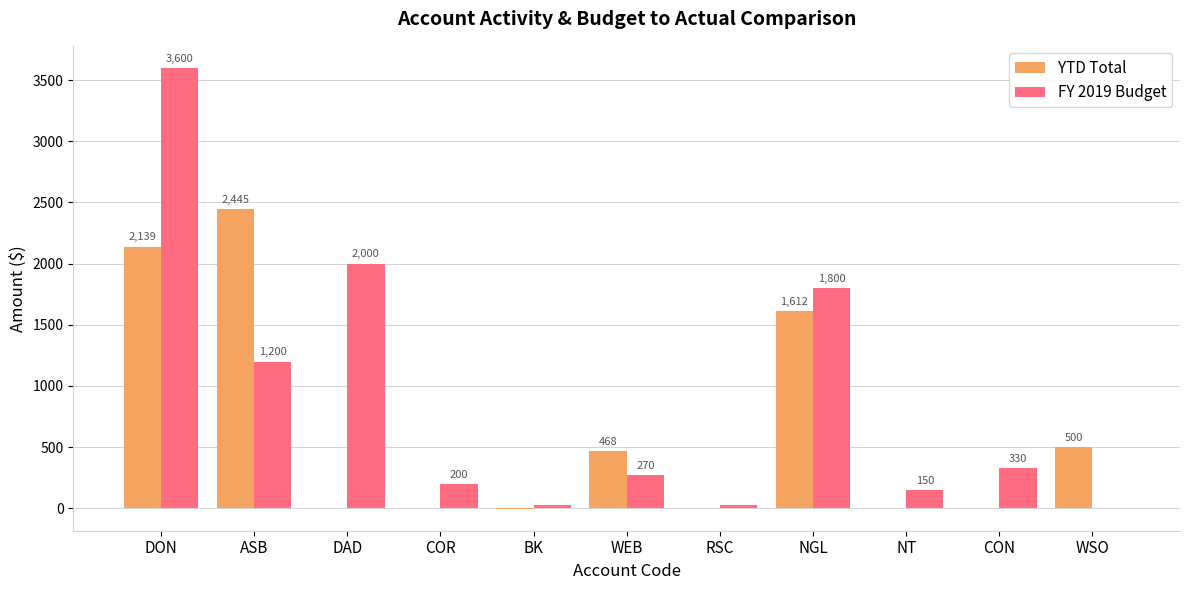

What is the highest value of the FY 2019 Budget series?

3600.0